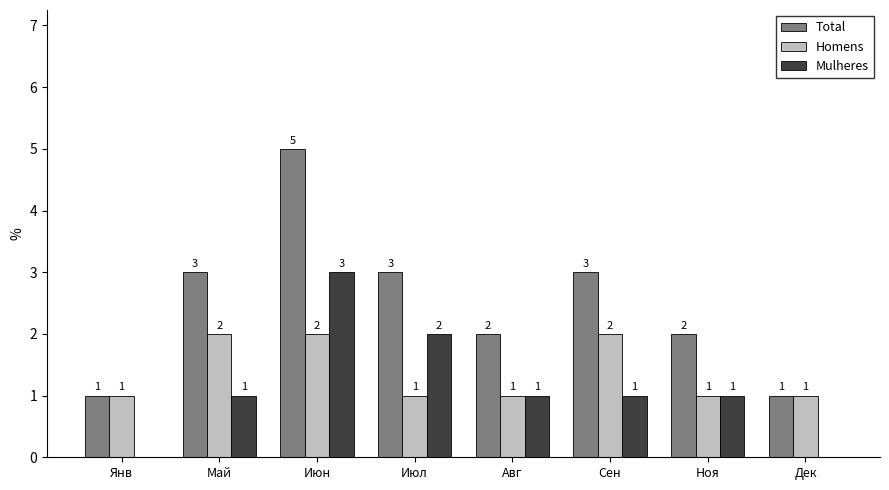

What is the total value across all series at Июл?

6